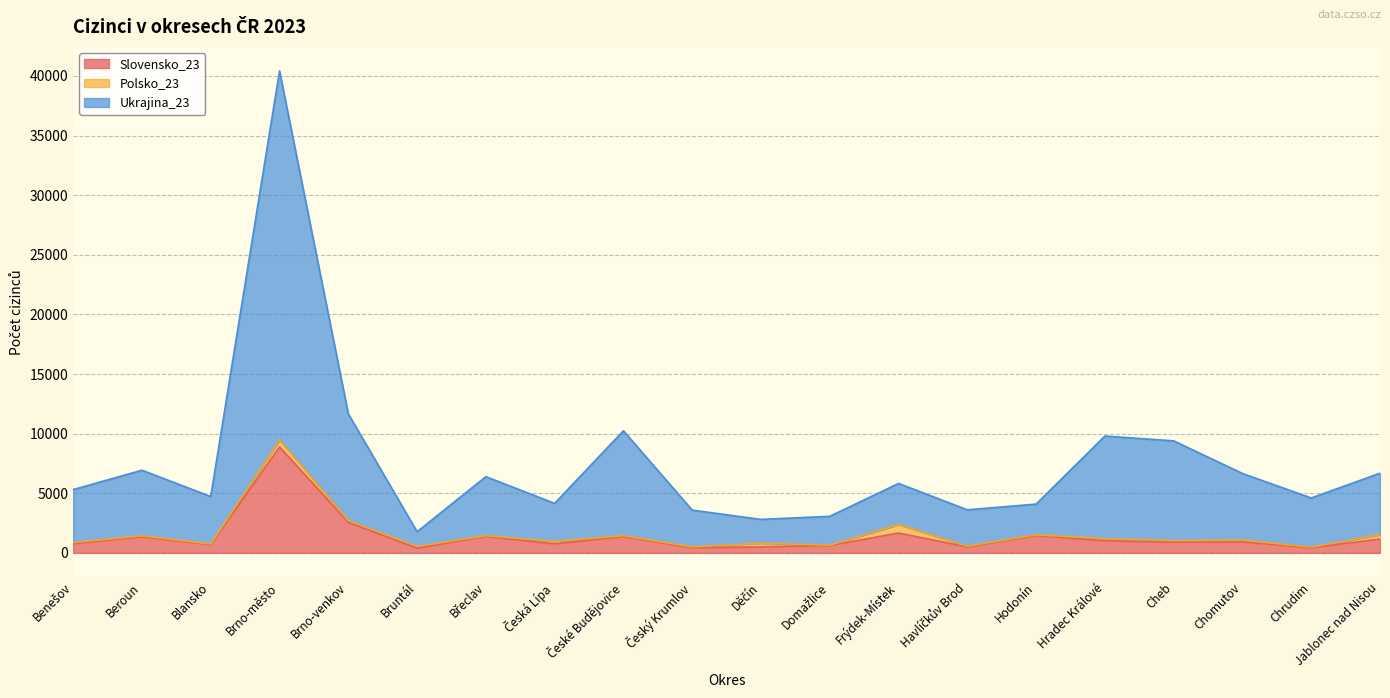

At which category is the sum across all series the highest?

Brno-město